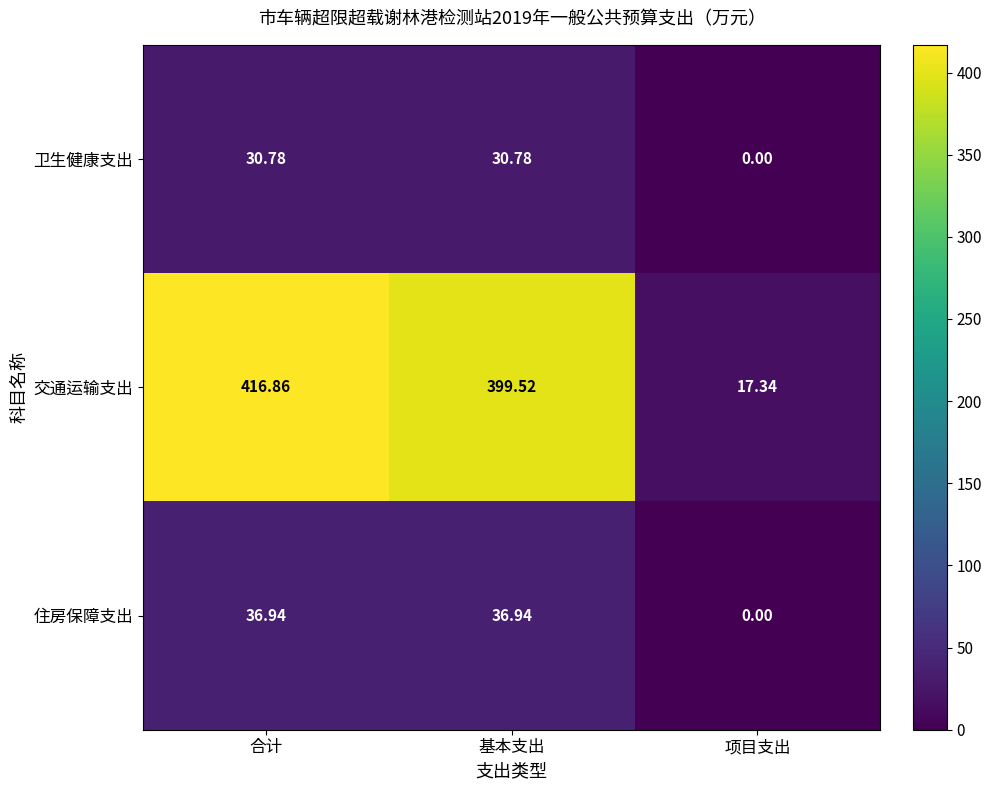

Where does the 卫生健康支出 series first go above 30?

合计